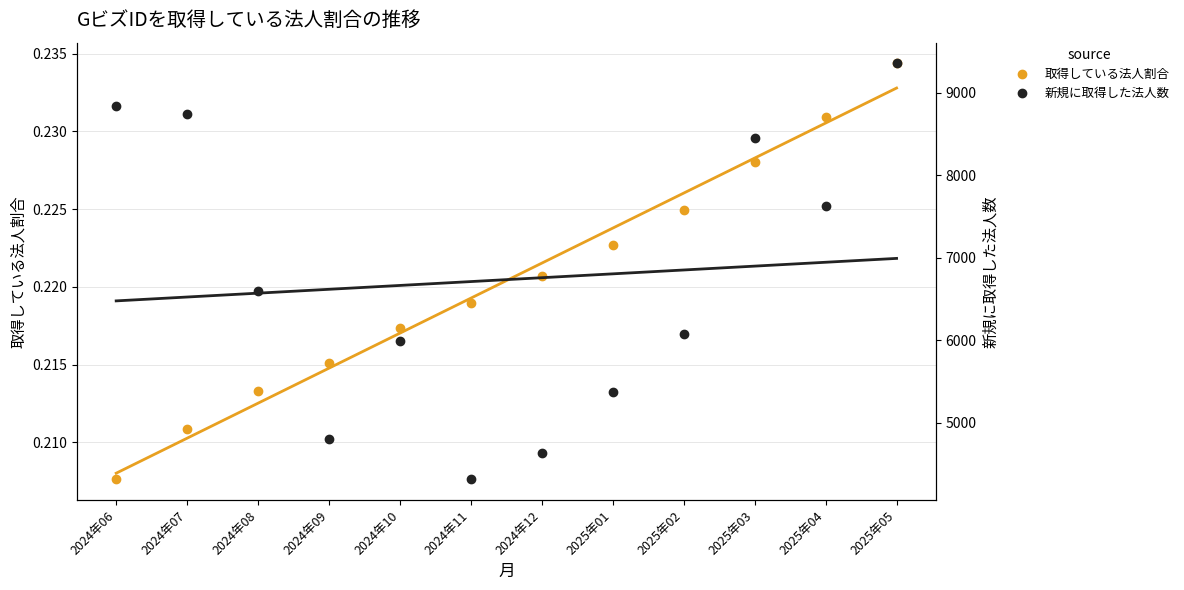

List the series in order of their overall mean, lowest first.

取得している法人割合, 新規に取得した法人数